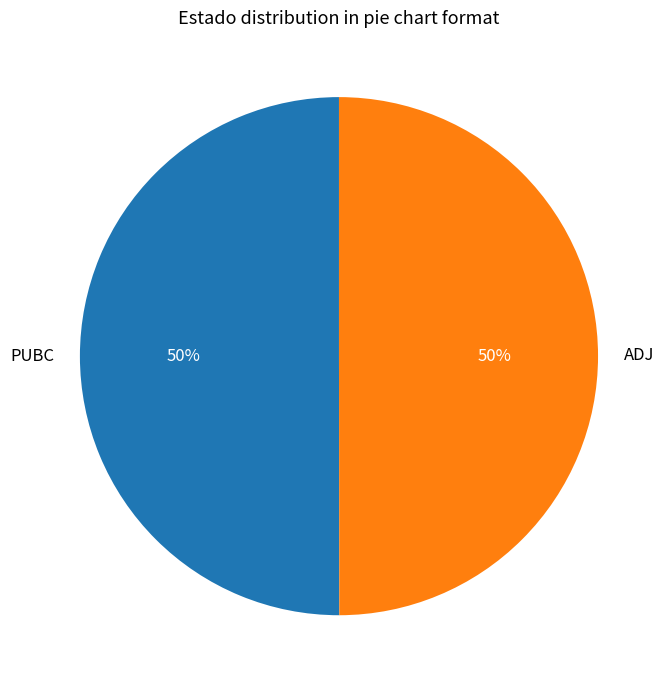

Combined, do PUBC and ADJ account for over 50%?

Yes